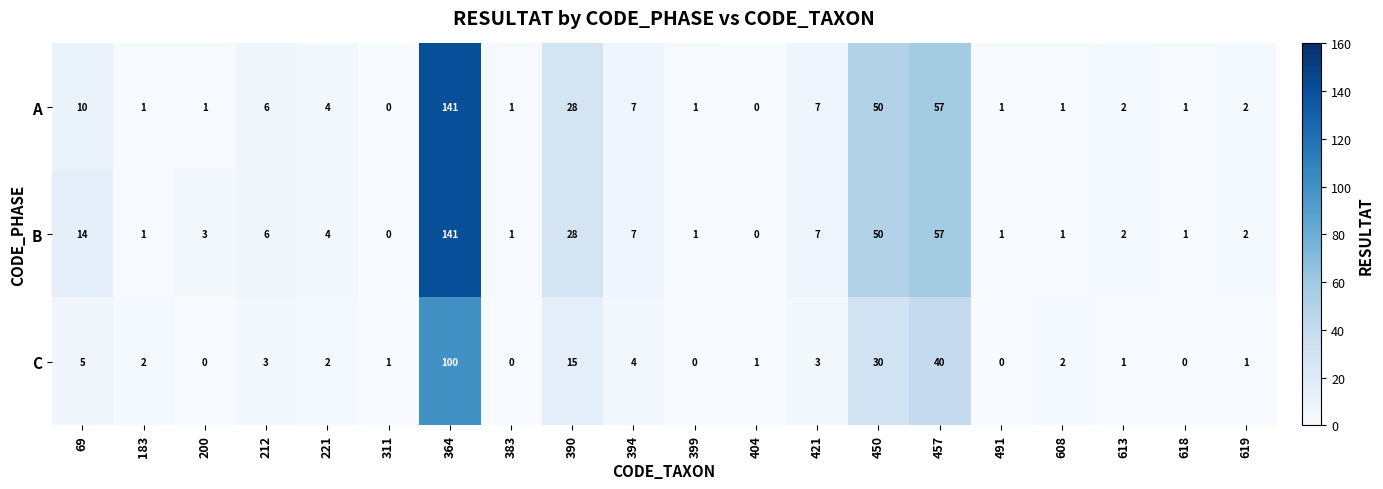

Which series has the largest total across all categories?

B